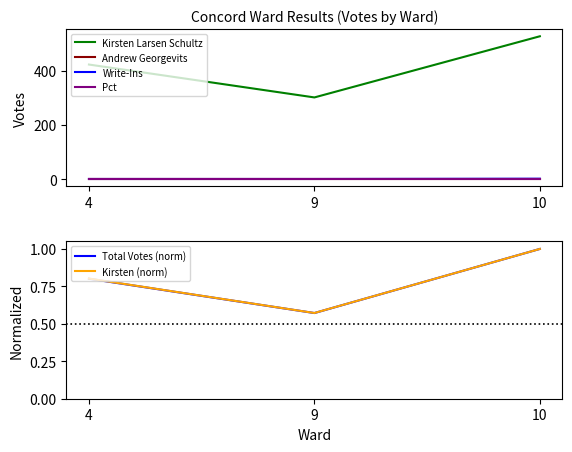

Where is Kirsten Larsen Schultz nearest to the value 413?

4